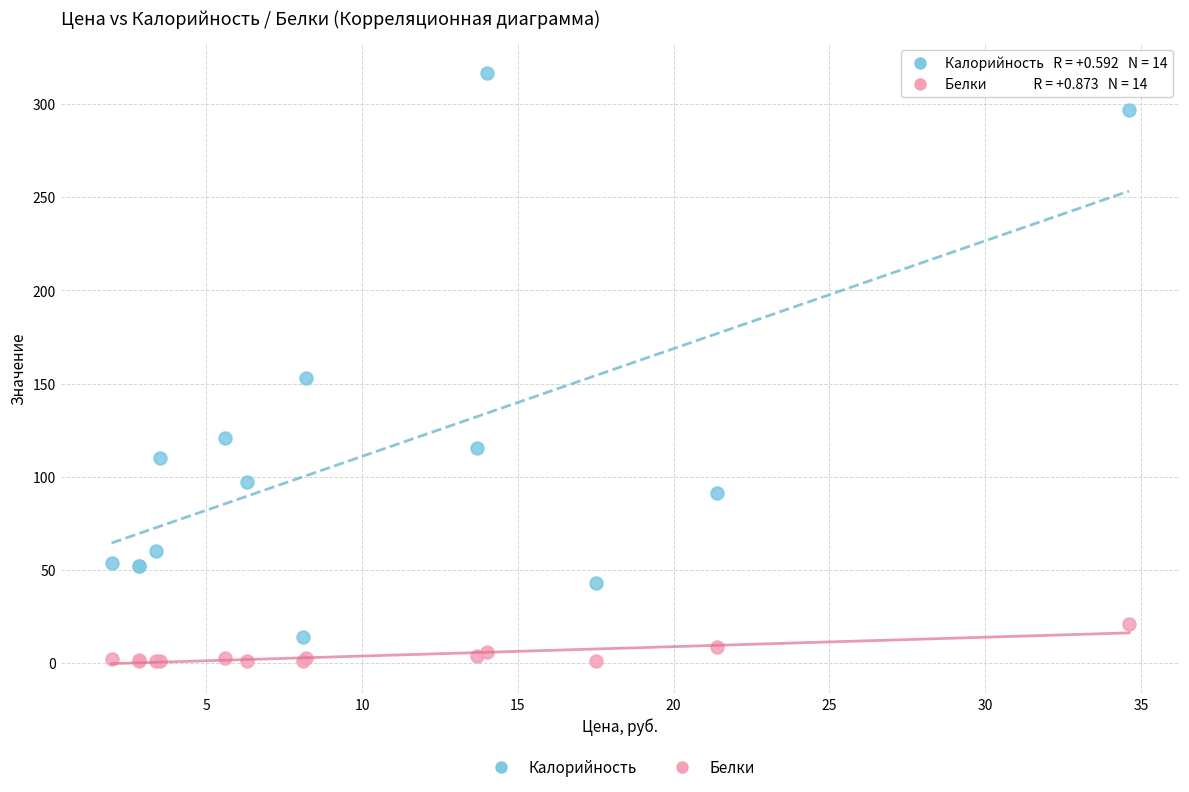

Which series contains the lowest Y value?

Белки